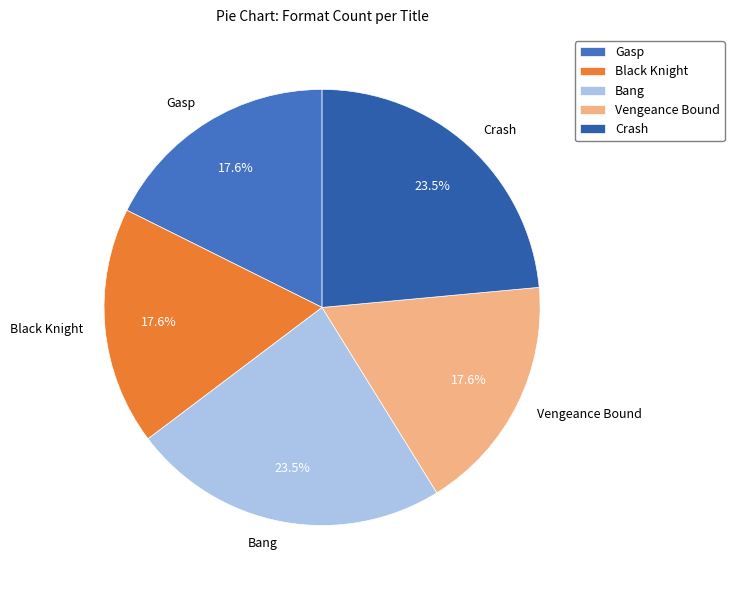

To the nearest percent, what is the difference between the largest and smallest slice percentages?

6%